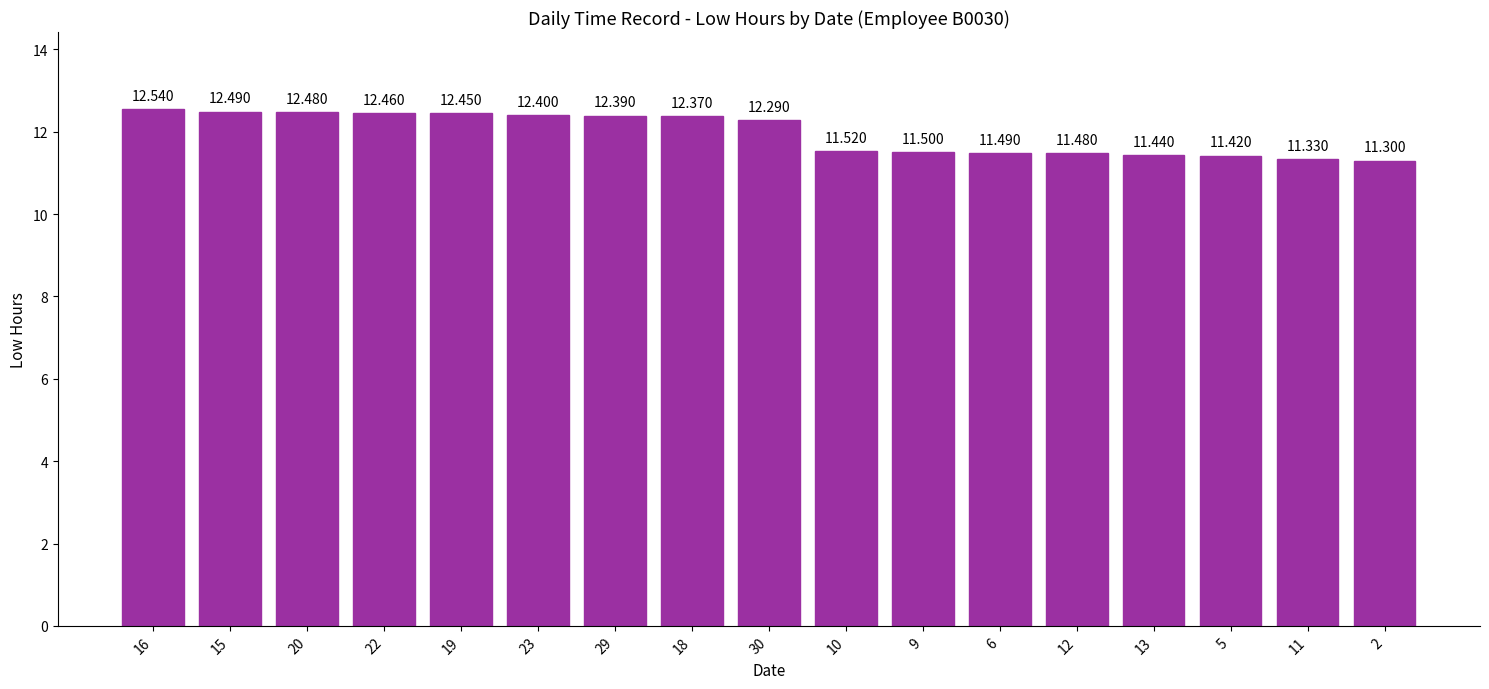

True or false: the data shows 11.4 at 5.

True